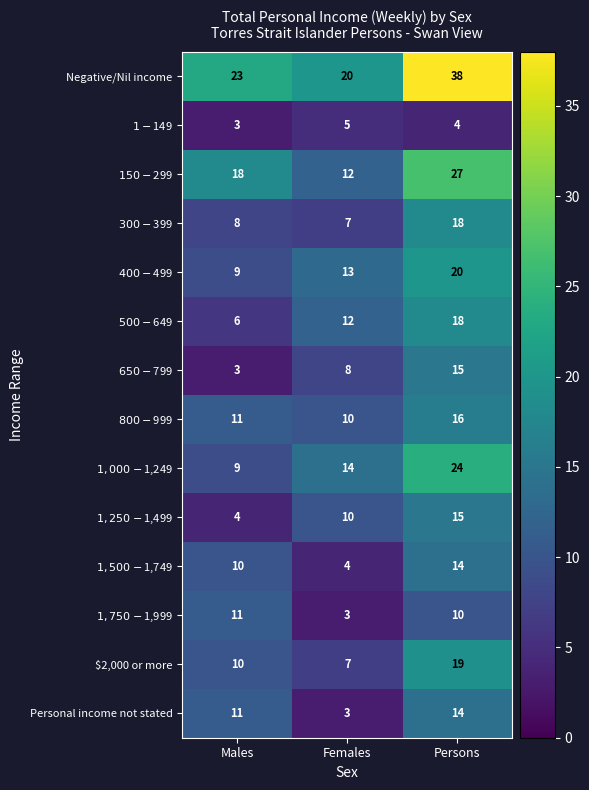

What is the spread (max minus min) of values at Males?

20